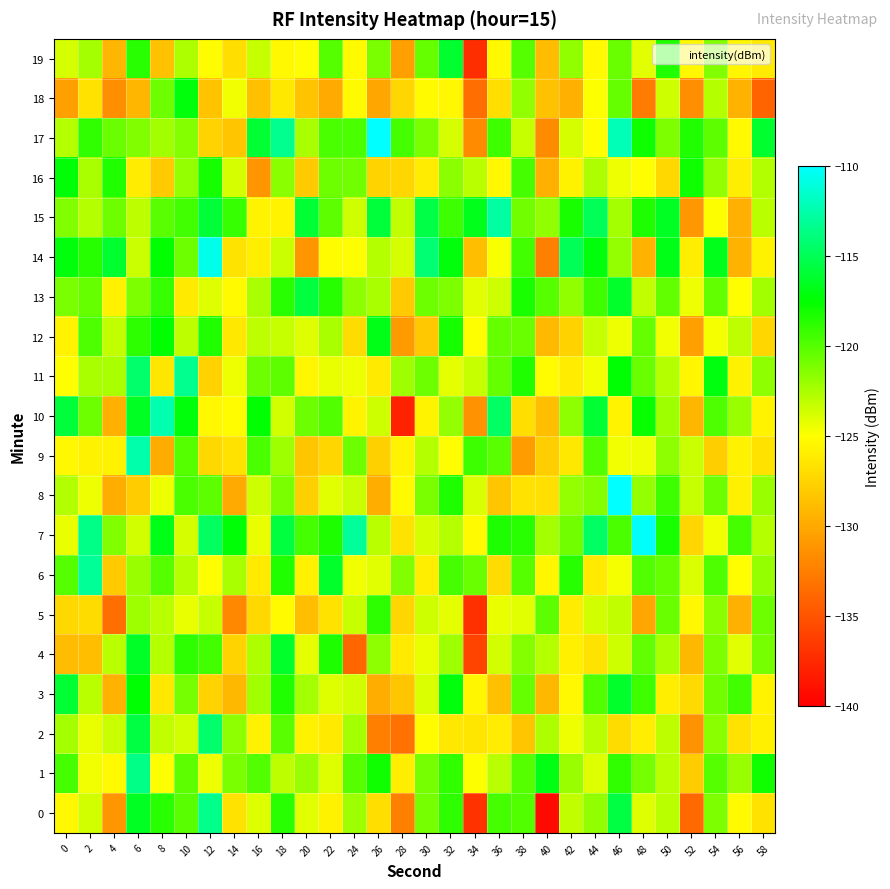

How many data points does each series have?

30